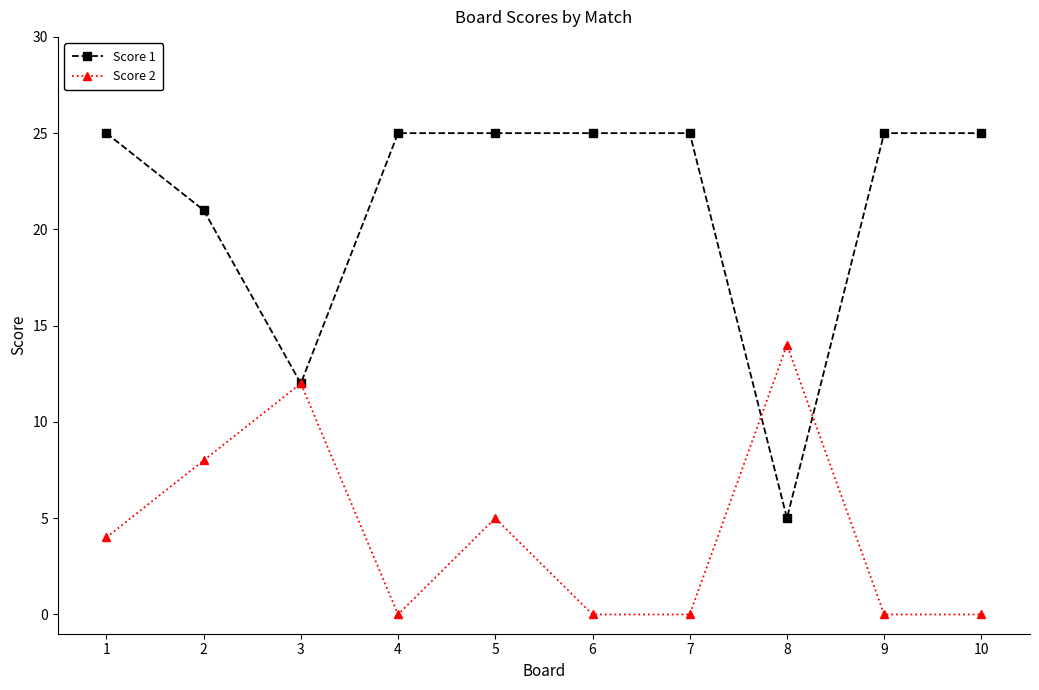

Rank the series by their maximum value, from highest to lowest.

Score 1, Score 2